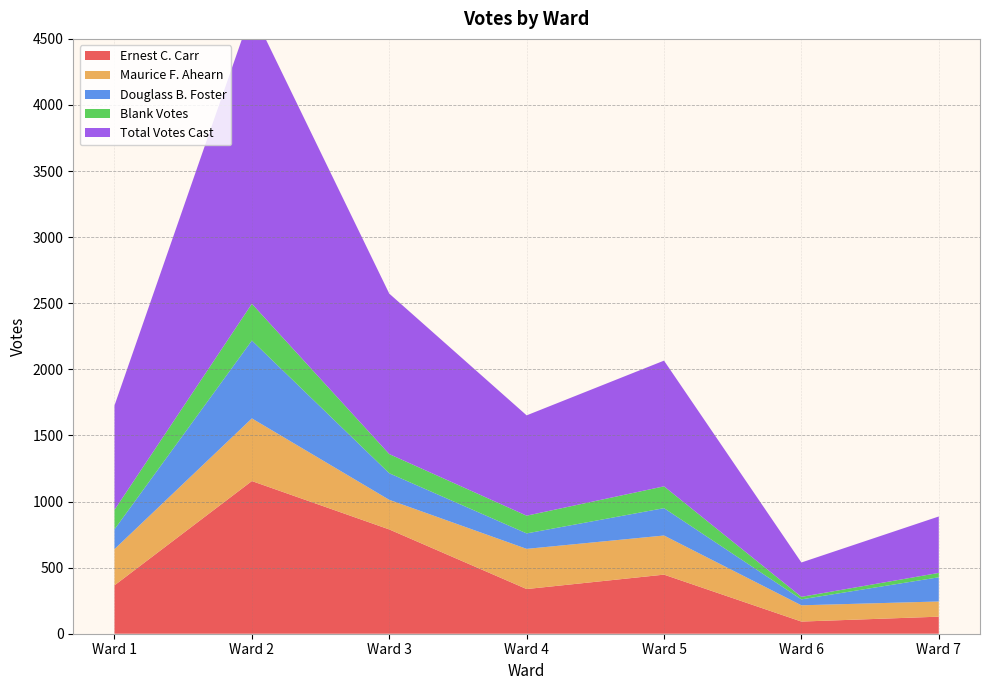

Reading right to left, extract all data points from this chart.

Ernest C. Carr: Ward 7=129	Ward 6=92	Ward 5=447	Ward 4=338	Ward 3=789	Ward 2=1155	Ward 1=366
Maurice F. Ahearn: Ward 7=115	Ward 6=123	Ward 5=296	Ward 4=304	Ward 3=224	Ward 2=474	Ward 1=274
Douglass B. Foster: Ward 7=183	Ward 6=45	Ward 5=207	Ward 4=117	Ward 3=201	Ward 2=589	Ward 1=150
Blank Votes: Ward 7=33	Ward 6=19	Ward 5=165	Ward 4=134	Ward 3=145	Ward 2=278	Ward 1=147
Total Votes Cast: Ward 7=427	Ward 6=260	Ward 5=951	Ward 4=759	Ward 3=1214	Ward 2=2218	Ward 1=790